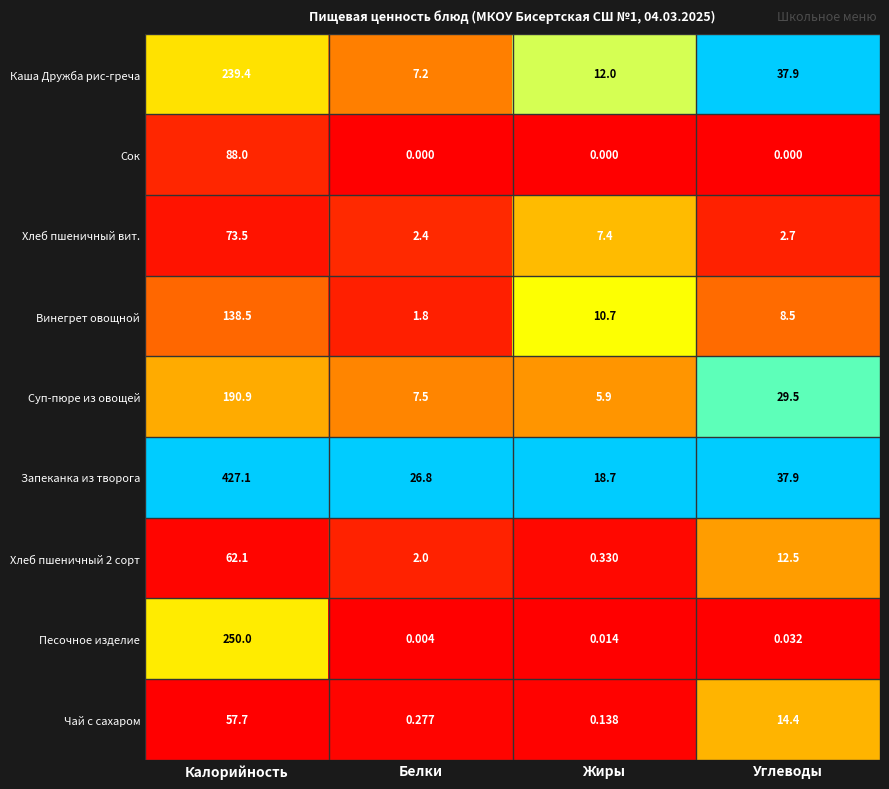

List the series in order of their peak value, lowest first.

Чай с сахаром, Хлеб пшеничный 2 сорт, Хлеб пшеничный вит., Сок, Винегрет овощной, Суп-пюре из овощей, Каша Дружба рис-греча, Песочное изделие, Запеканка из творога